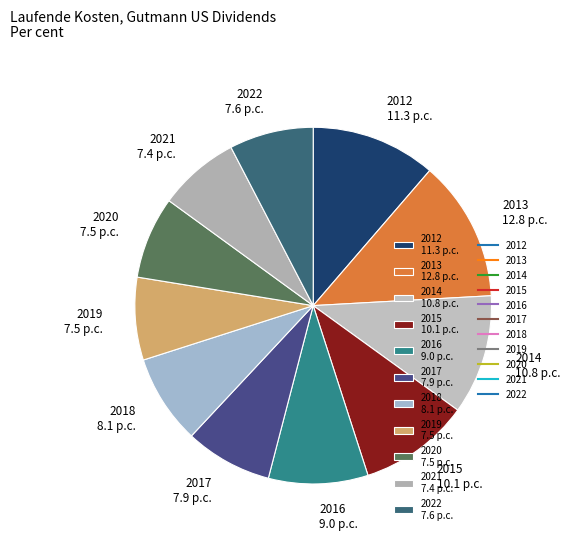

Which has a higher value, 2014 10.8 p.c. or 2018 8.1 p.c.?

2014 10.8 p.c.